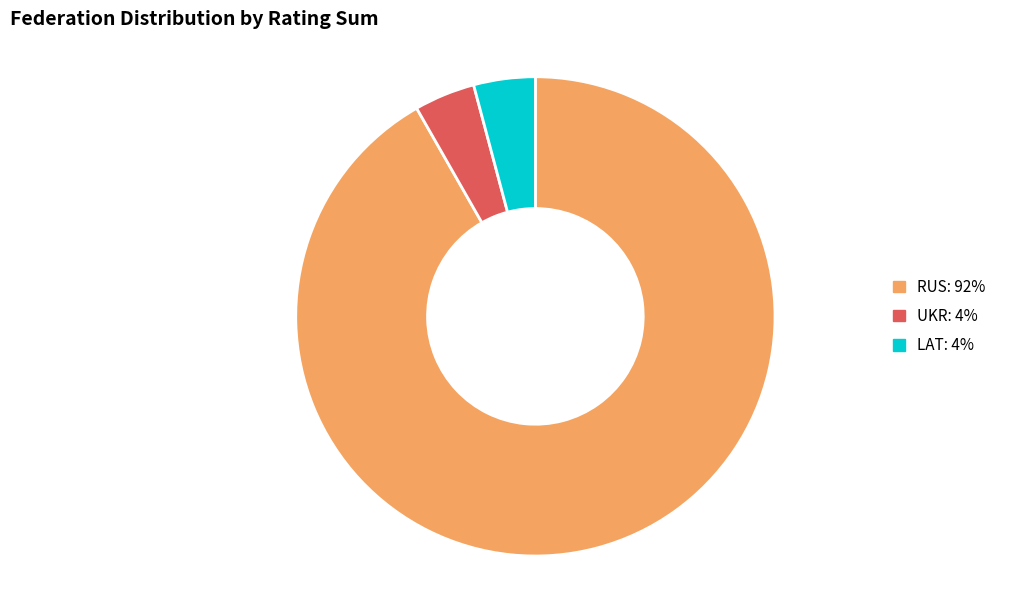

Which category has the biggest portion of the pie?

RUS: 92%